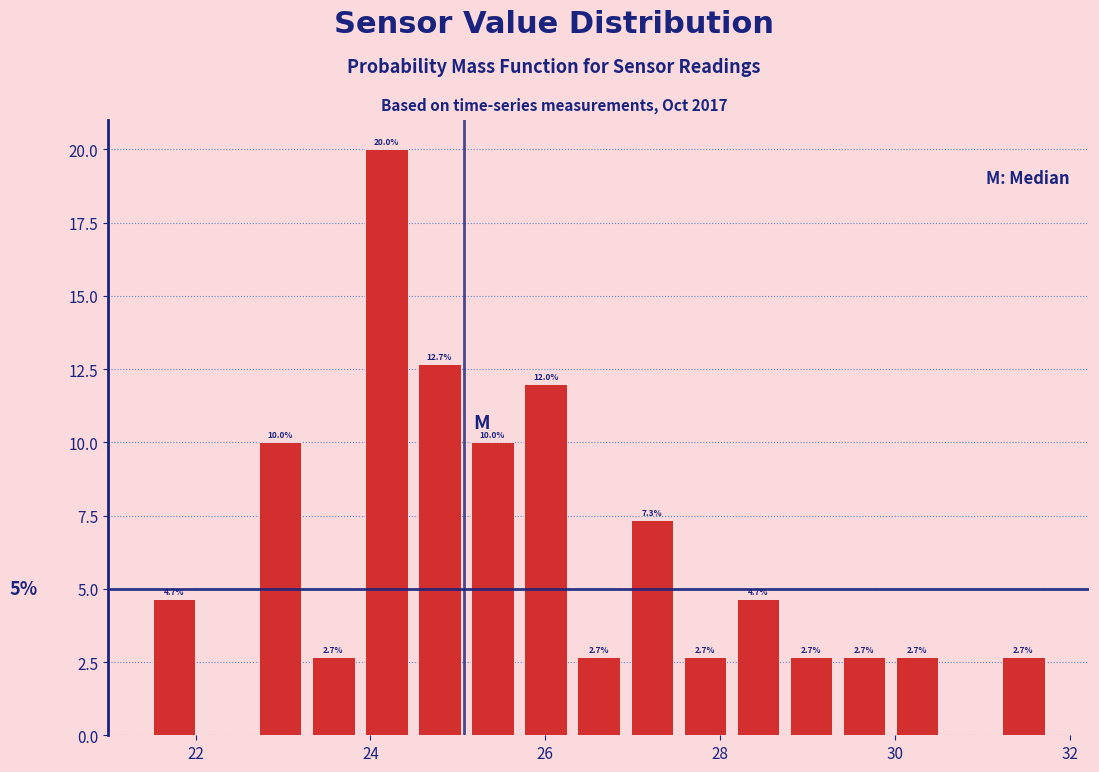

Read against the x-axis, roughly where is the centre of the tallest bar?

24.2